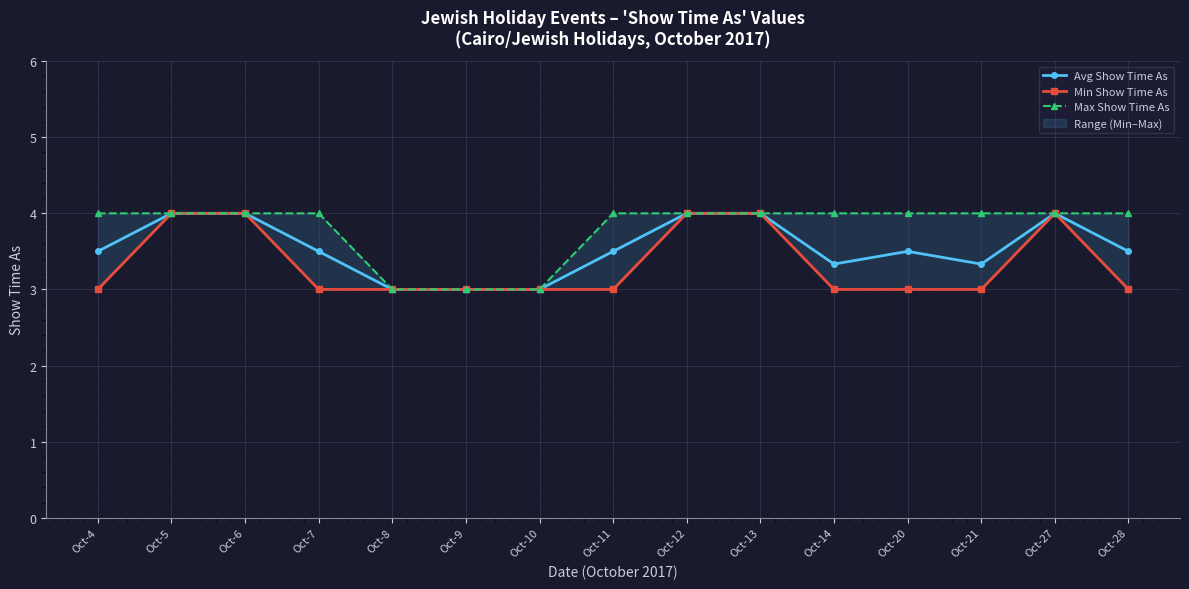

Between Oct-6 and Oct-21, which series saw the biggest shift?

Min Show Time As